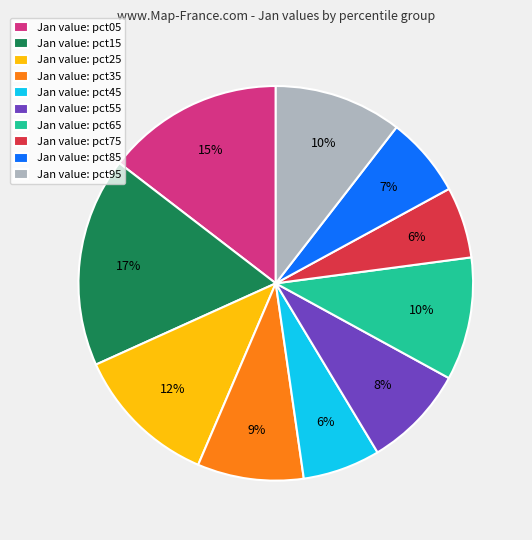

To the nearest percent, what is the average slice percentage?

10%